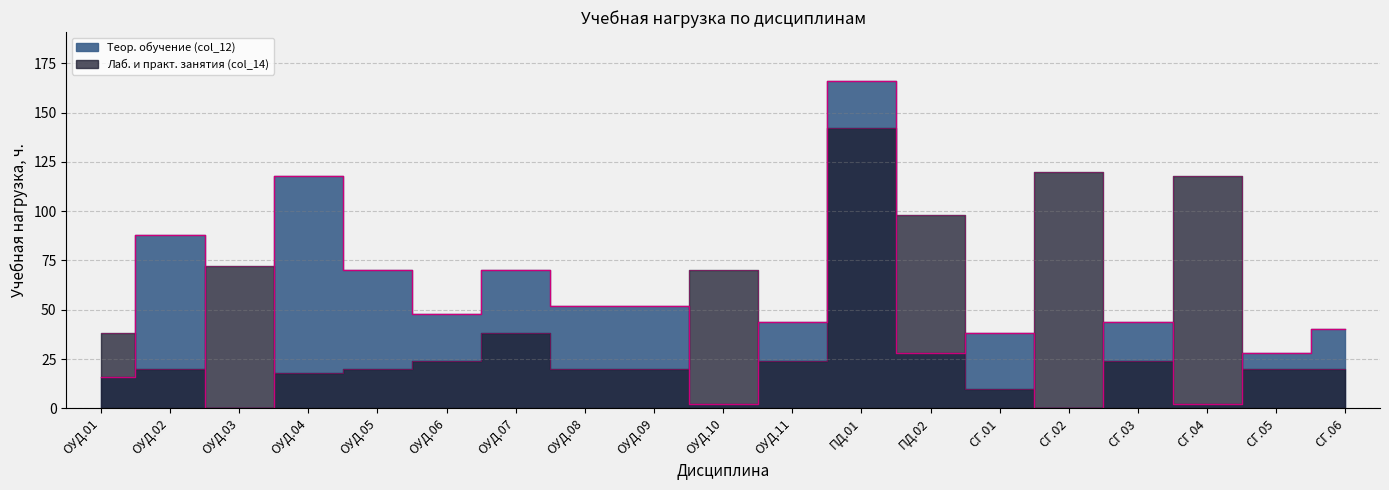

What is the difference between the maximum and minimum values in the Лаб. и практ. занятия (col_14) series?

132